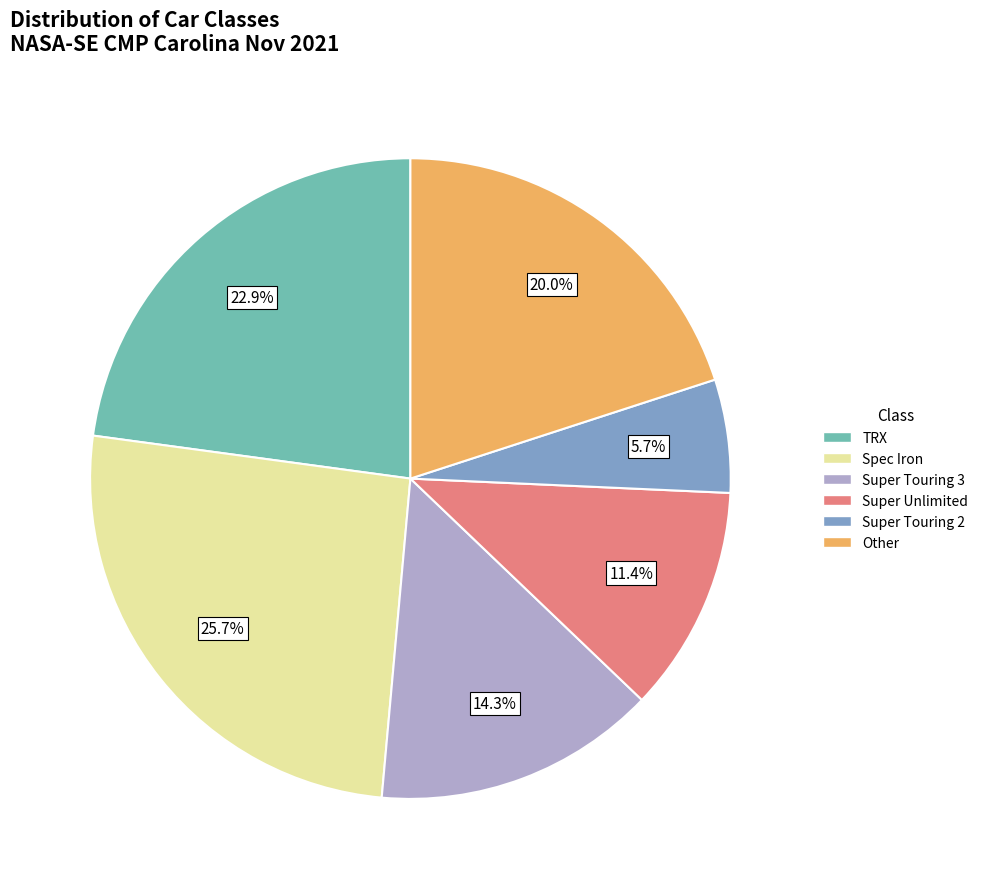

To the nearest percent, what is the difference between the Other and Spec Iron slice percentages?

6%